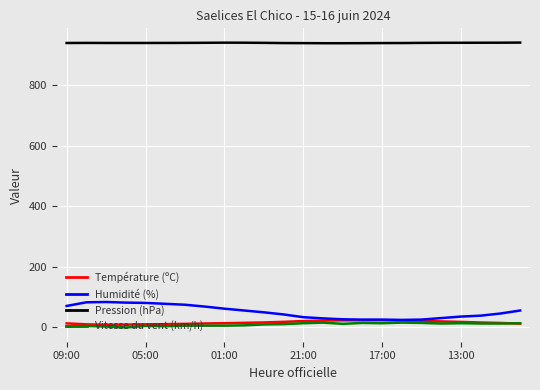

What is the maximum value shown in the chart?

939.6